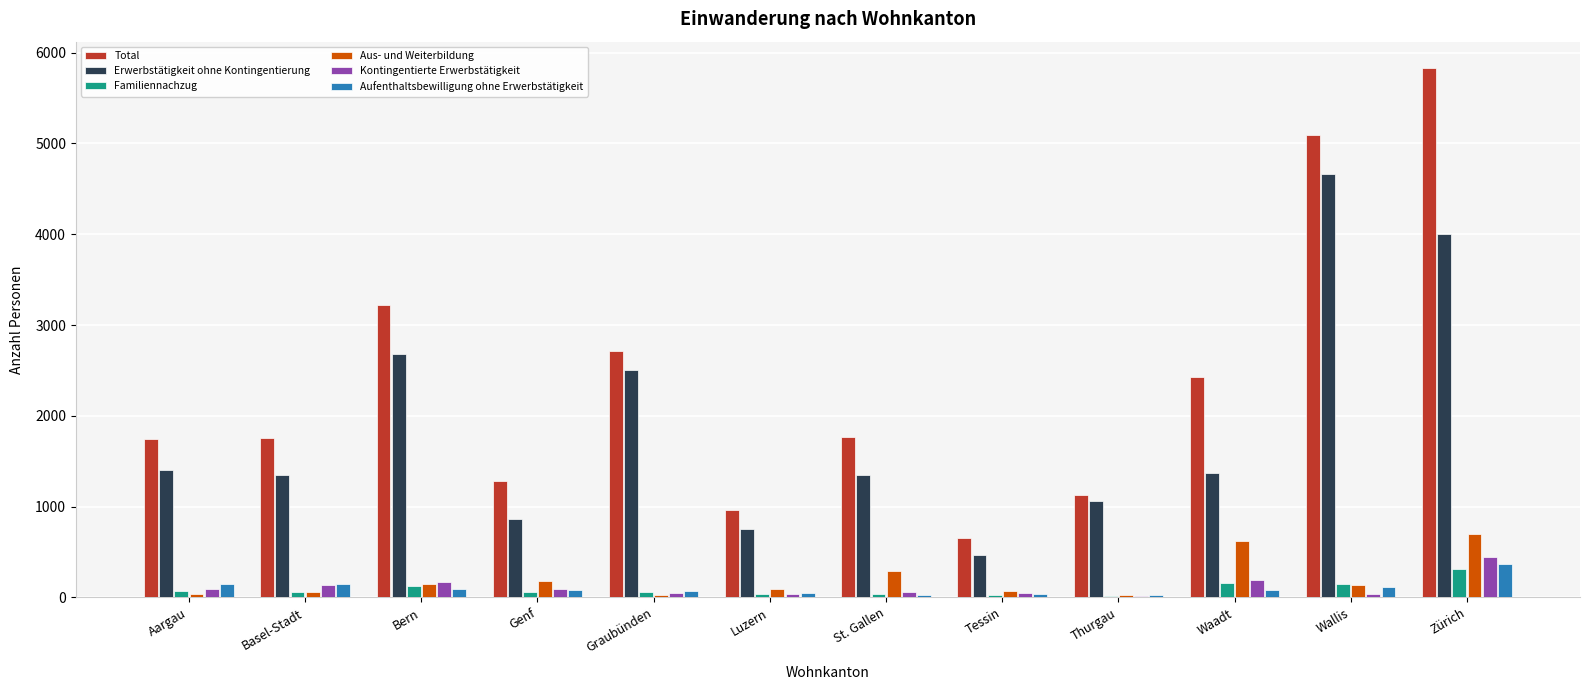

The value of Erwerbstätigkeit ohne Kontingentierung at St. Gallen is 1353. True or false?

True